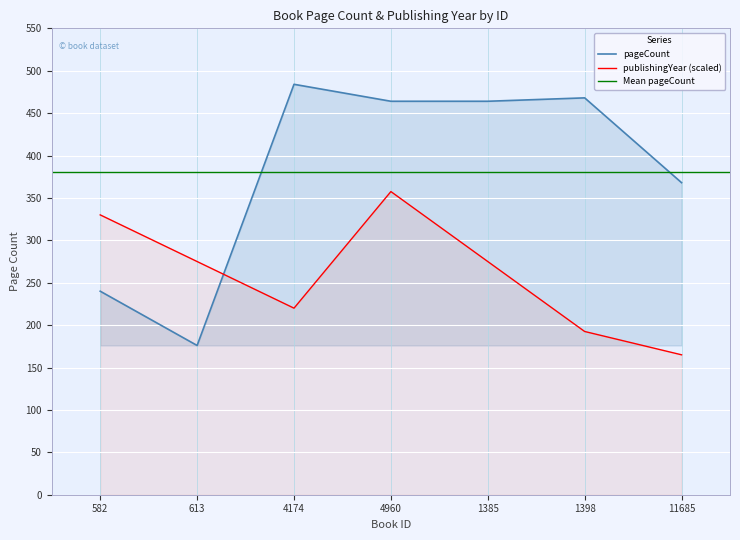

After their last crossing, which series has the higher values: publishingYear or pageCount?

pageCount